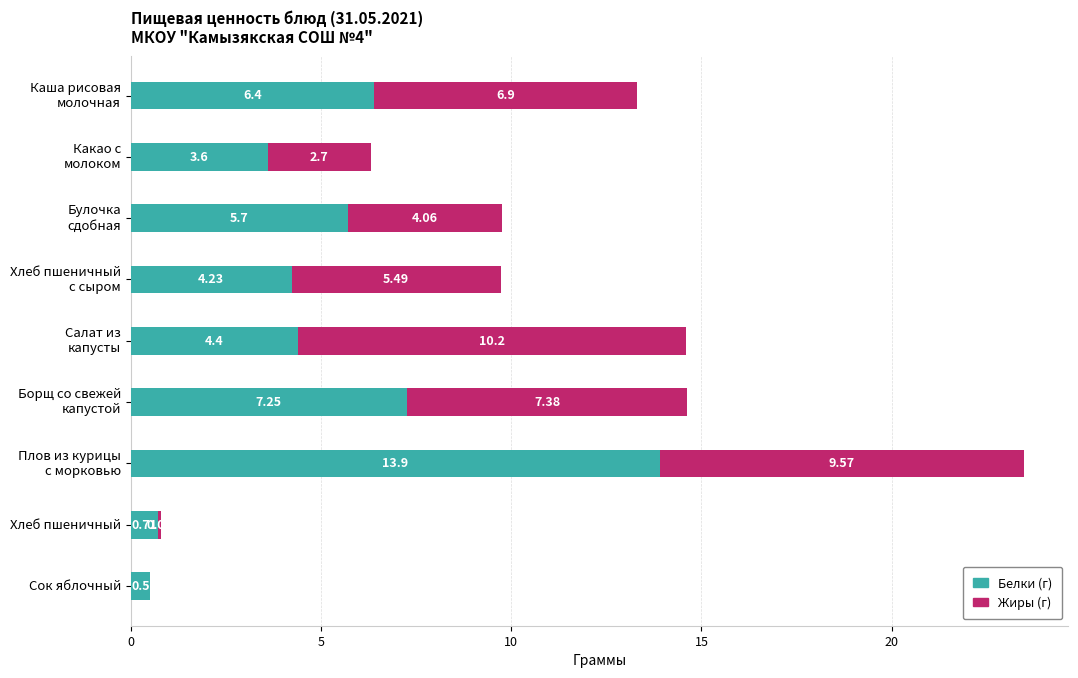

What is the total value across all series at Сок яблочный?

0.5